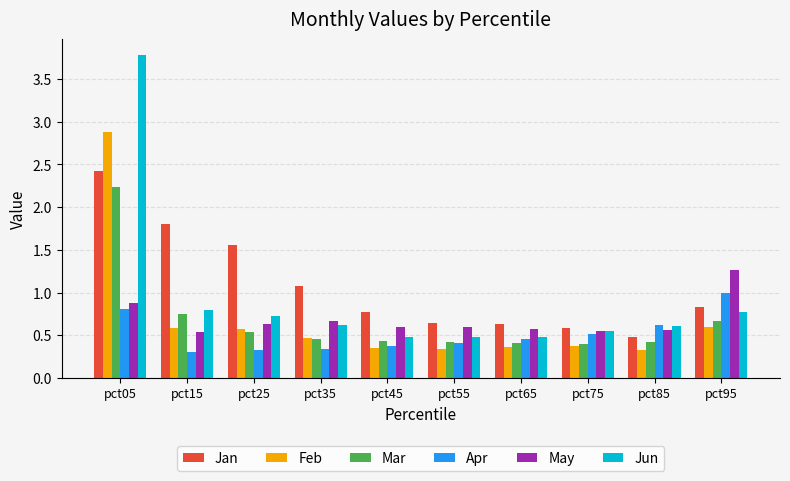

What is the sum of all Apr values?

5.2